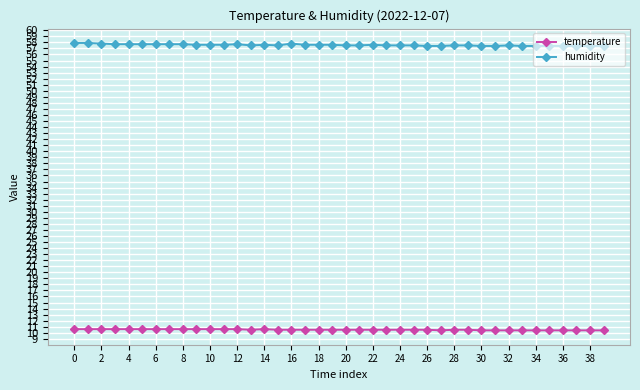

What is the lowest value of the humidity series?

57.4